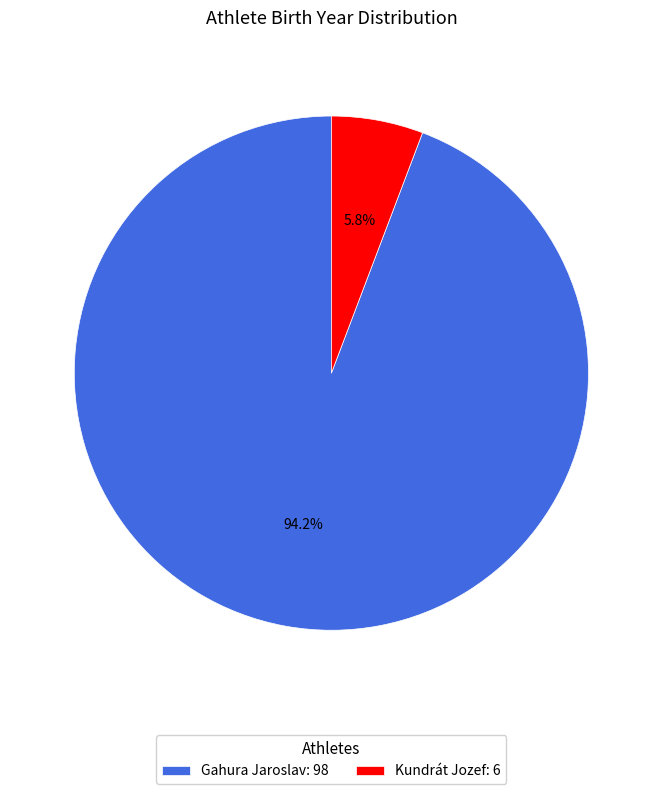

How many segments does this pie chart have?

2